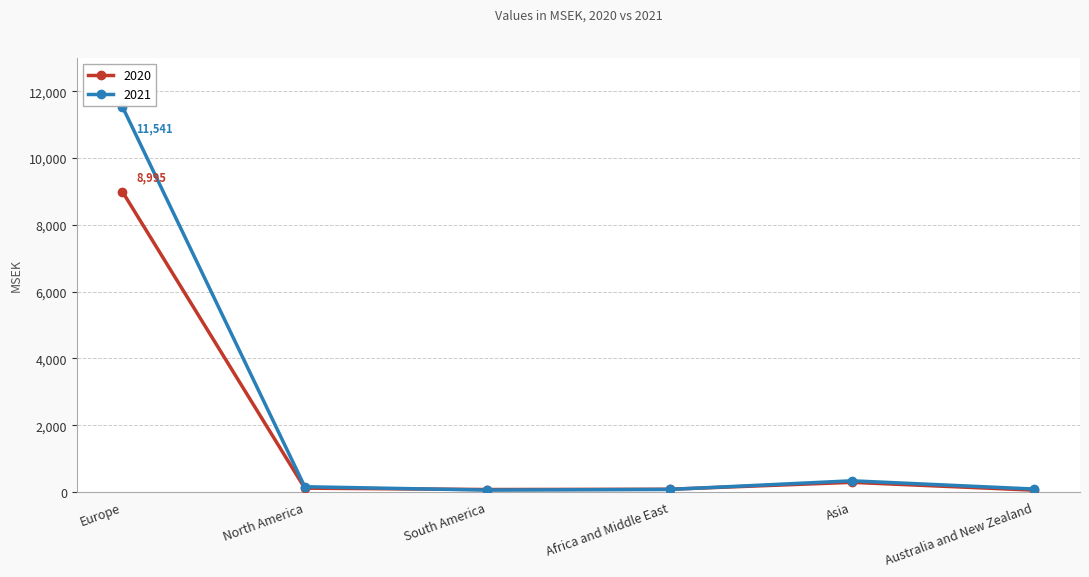

What is the approximate value of 2020 at North America, to the nearest 50?

100